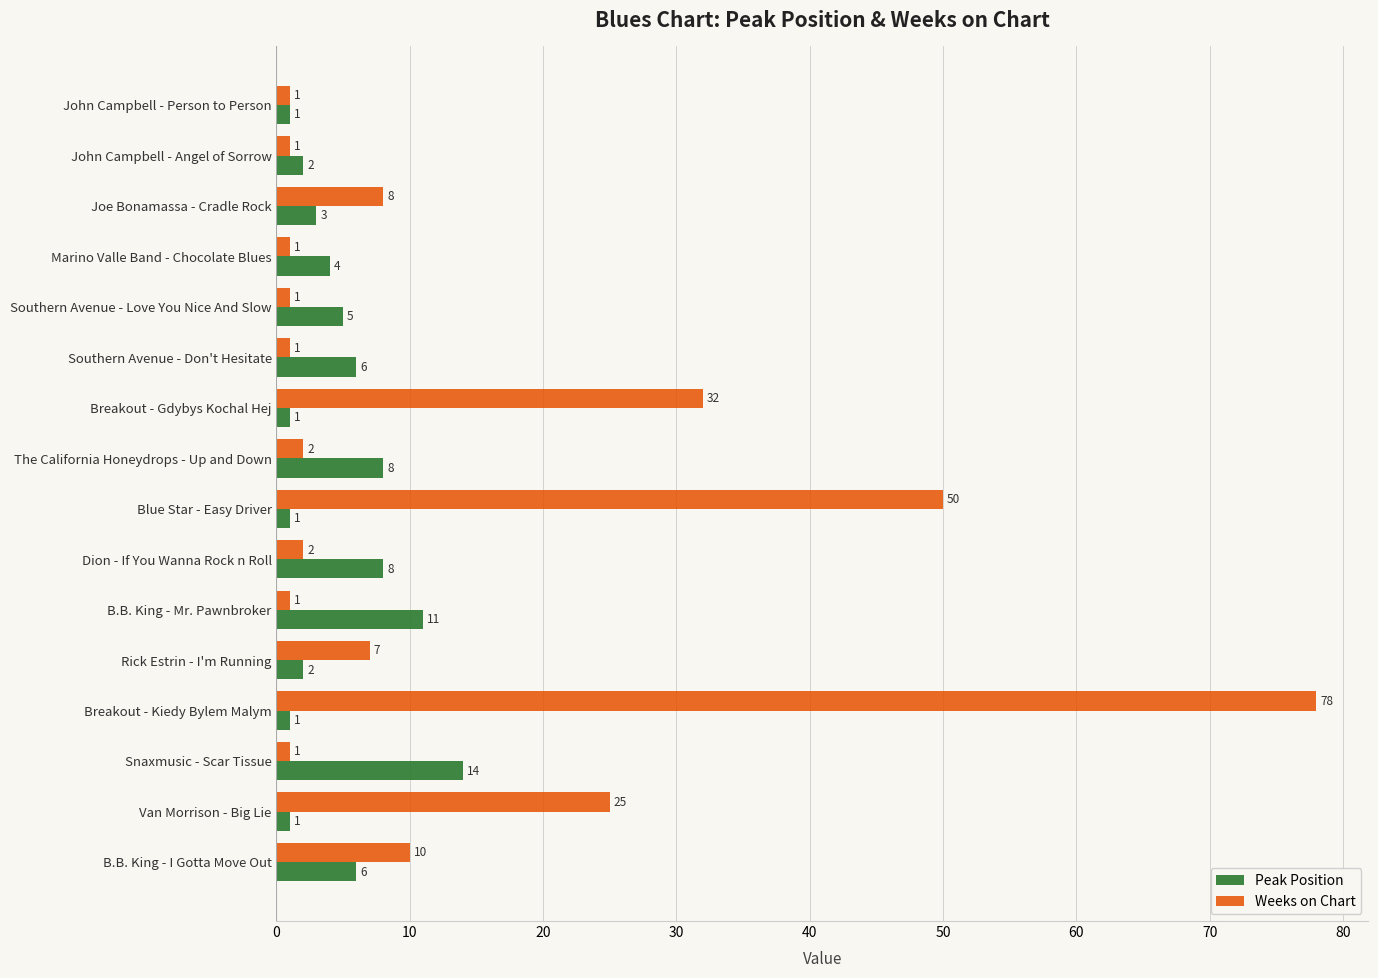

The Weeks on Chart series shows 32 at Breakout - Gdybys Kochal Hej. True or false?

True